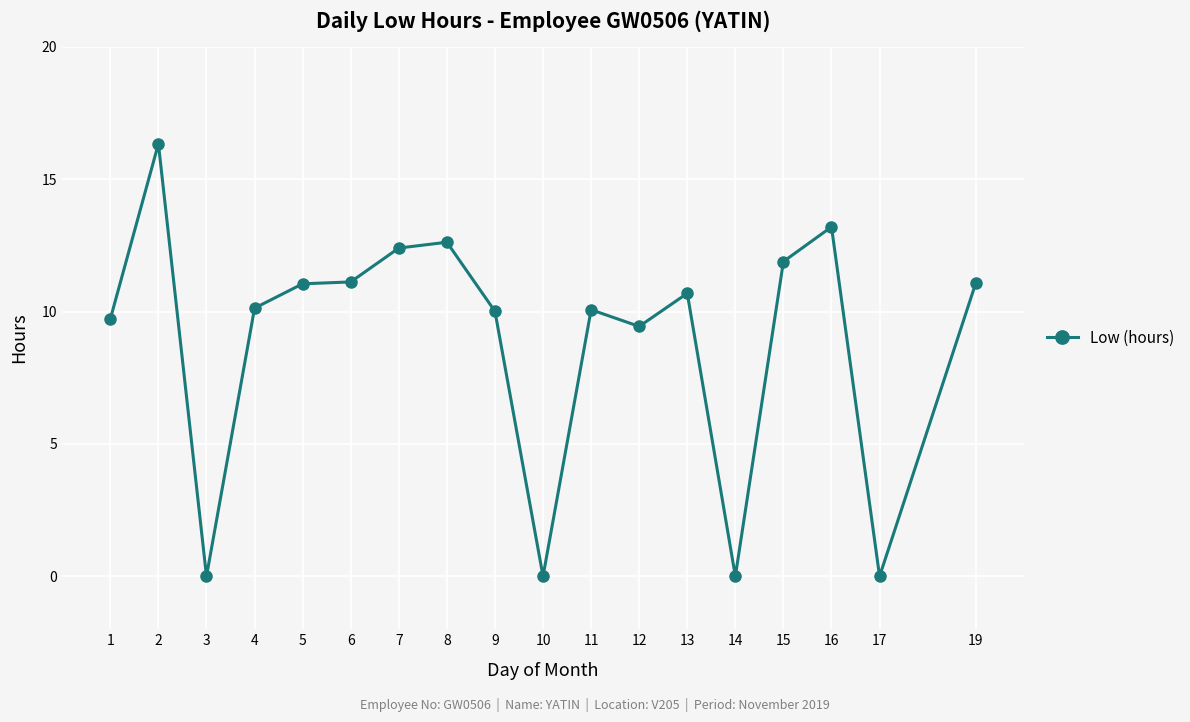

True or false: the data has more than 1 interior local peaks.

True